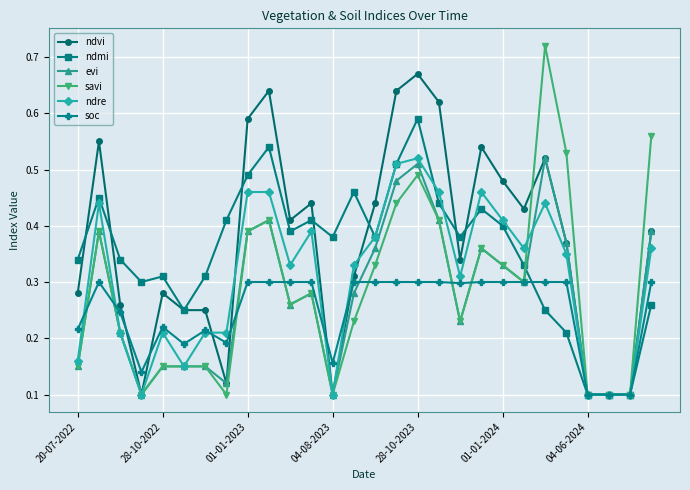

True or false: evi has more than 1 points higher than both neighbors.

True